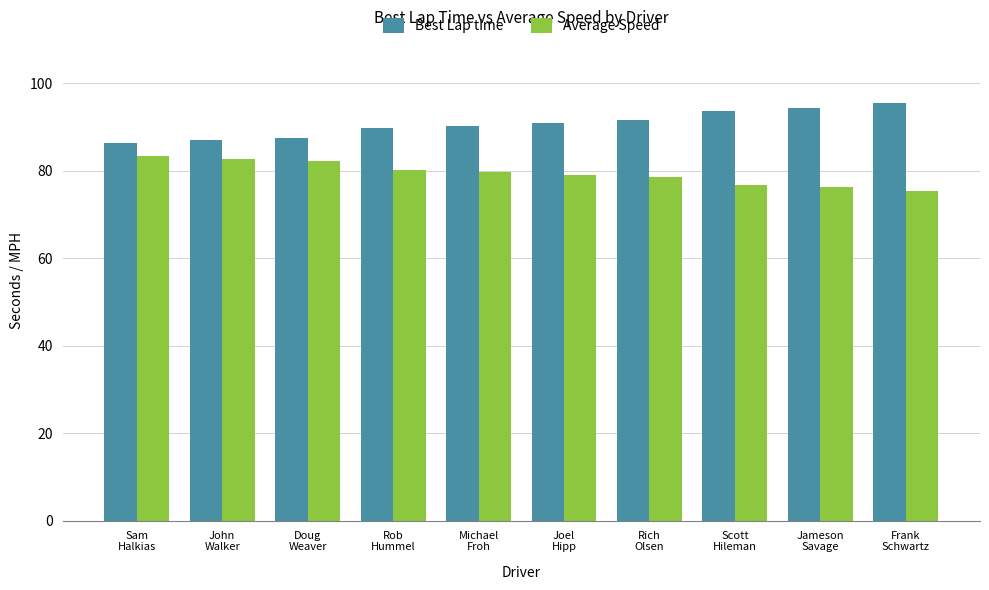

How many bars are there in total?

20